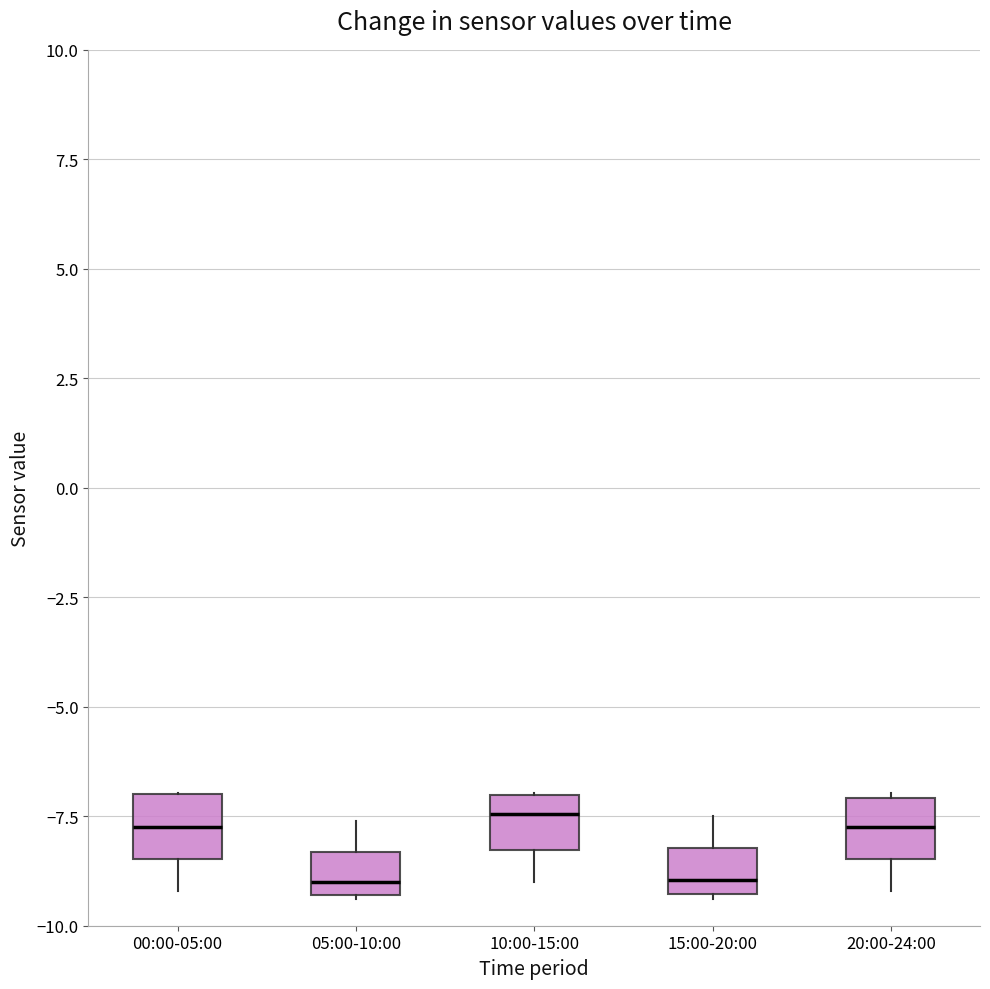

Reading left to right, read every box against the y-axis: the position of its median line, the range the box covers, and the ends of its whiskers. The values are not printed on the chart, so give them approximately, as read against the axis.

00:00-05:00: median -7.5, box -8.5 to -7.0, whiskers -9.0 to -7.0
05:00-10:00: median -9.0, box -9.5 to -8.5, whiskers -9.5 to -7.5
10:00-15:00: median -7.5, box -8.5 to -7.0, whiskers -9.0 to -7.0
15:00-20:00: median -9.0, box -9.5 to -8.0, whiskers -9.5 to -7.5
20:00-24:00: median -7.5, box -8.5 to -7.0, whiskers -9.0 to -7.0